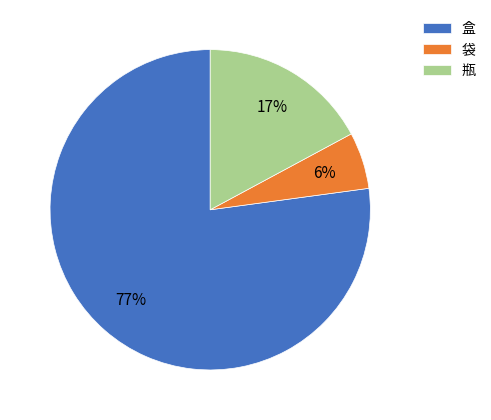

What is the largest slice in the pie chart?

盒